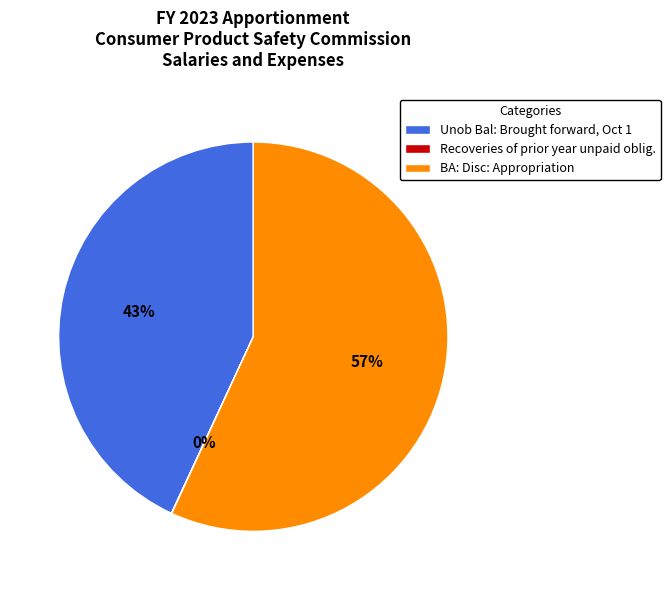

The BA: Disc: Appropriation slice represents 50% of the pie. True or false?

False